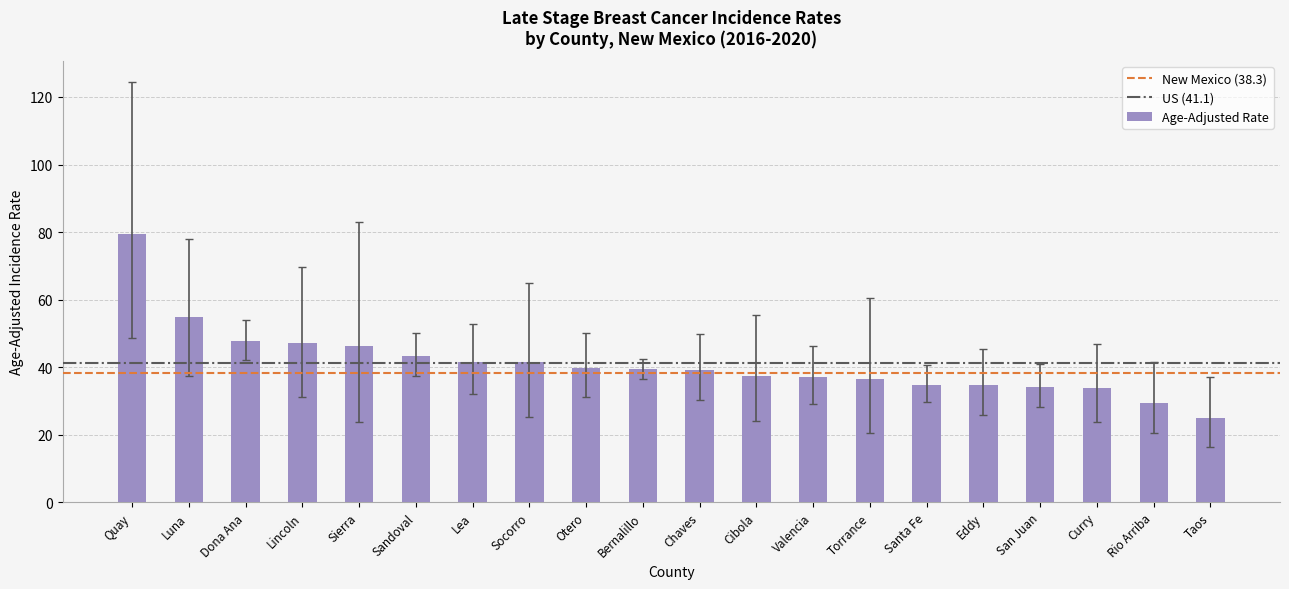

What is the value of the 6th bar from the left?

43.3